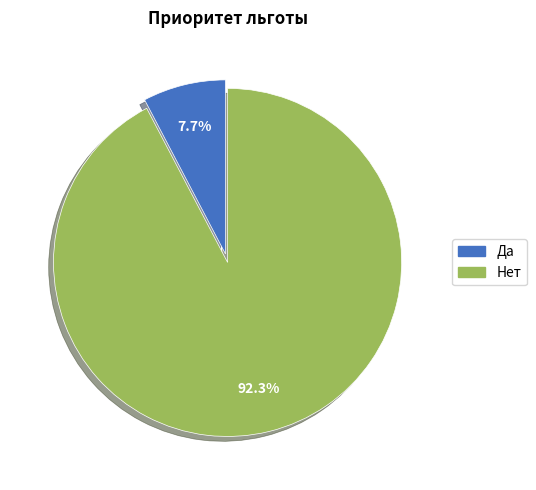

Is there any slice that represents more than half of the pie?

Yes